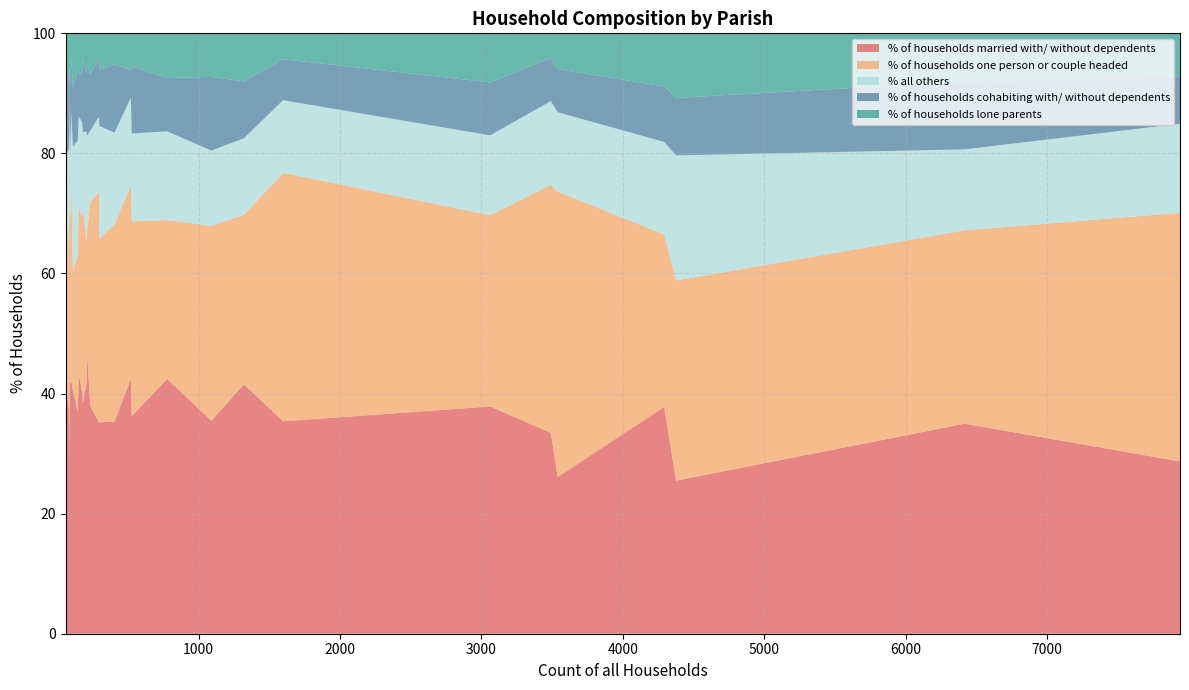

What is the highest value of the % of households married with/ without dependents series?

46.9